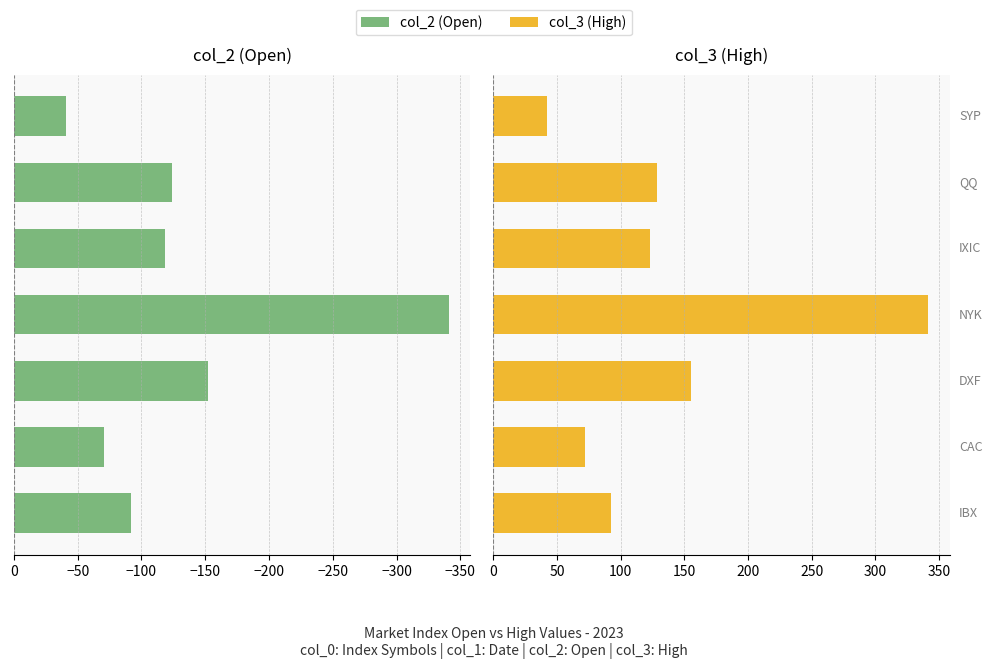

List the series in order of their peak value, highest first.

col_3, col_2